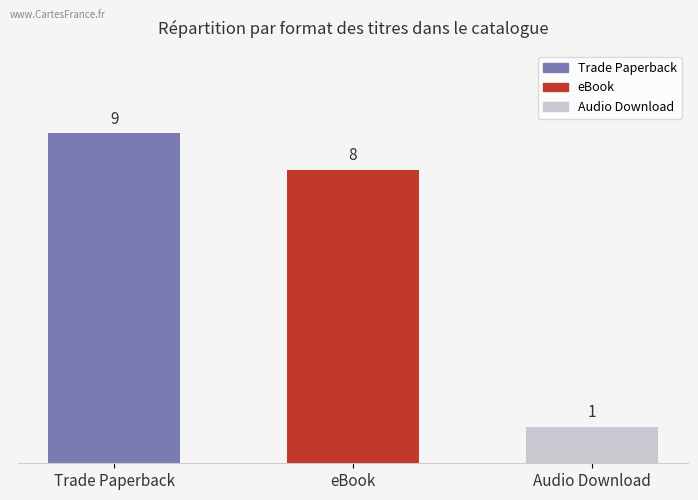

What is the value of the 2nd bar from the left?

8